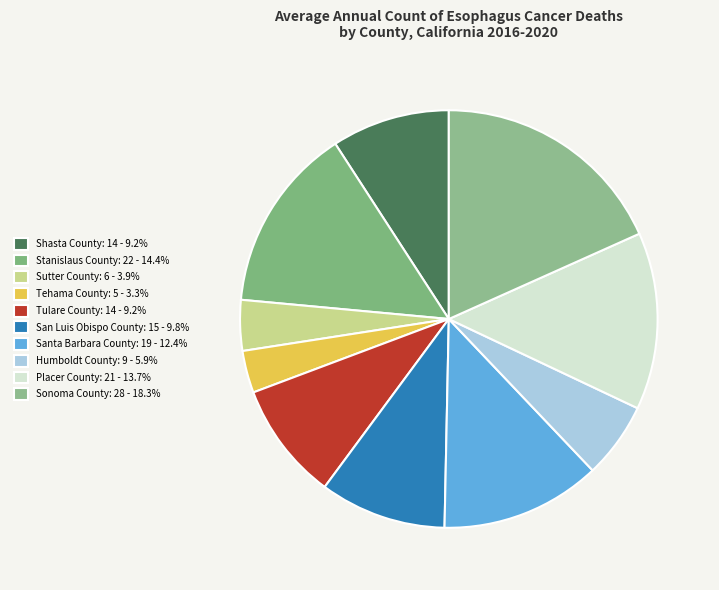

Between Humboldt County and Sutter County, which is larger?

Humboldt County